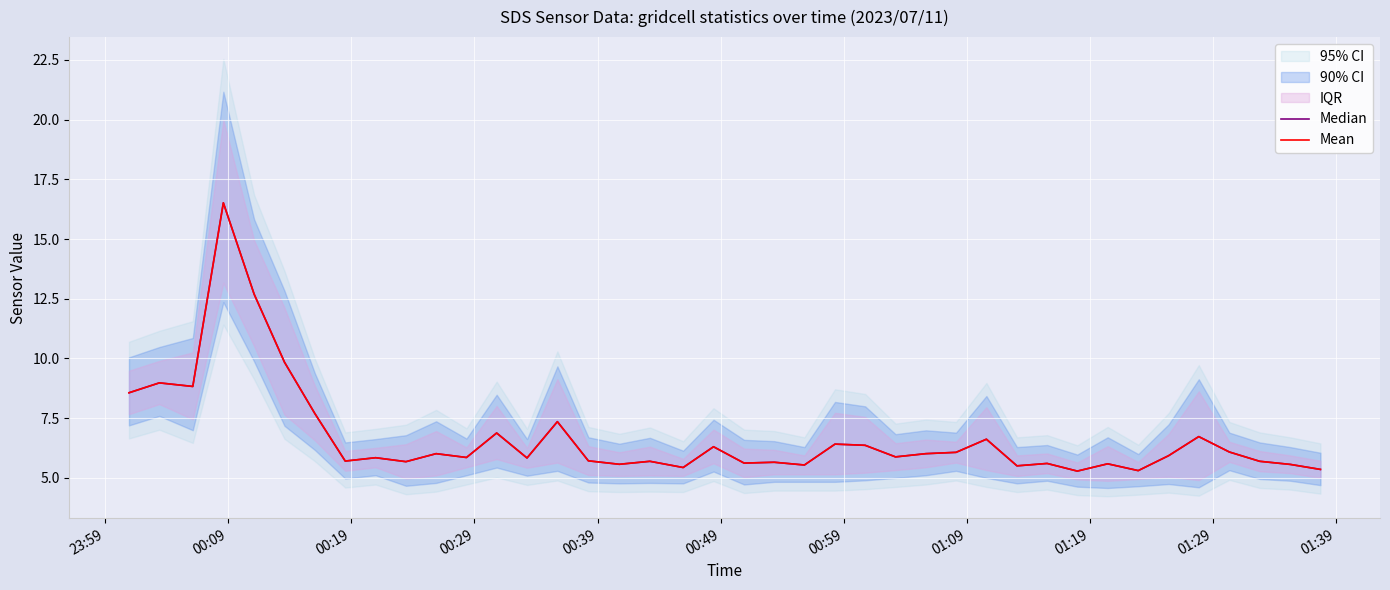

Which series has the largest range (max minus min)?

Median